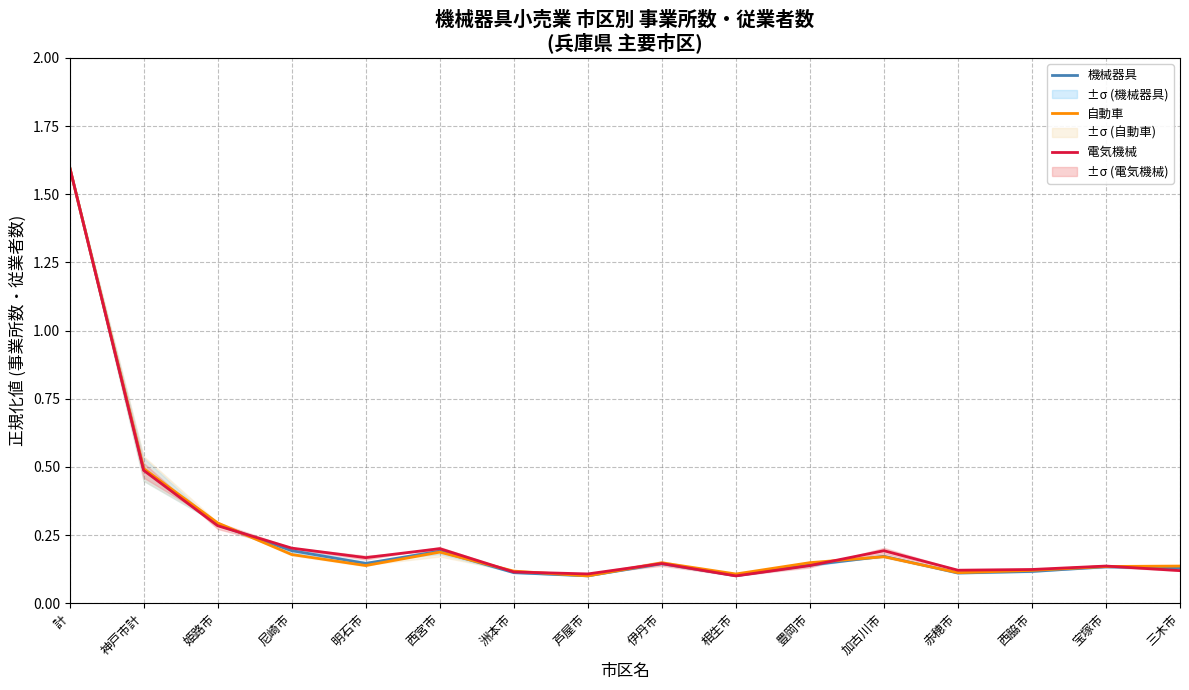

What is the minimum value for 自動車?

0.1